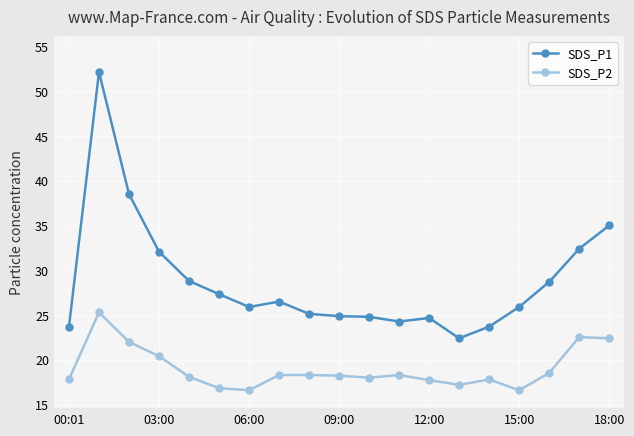

Which series has the largest total across all categories?

SDS_P1